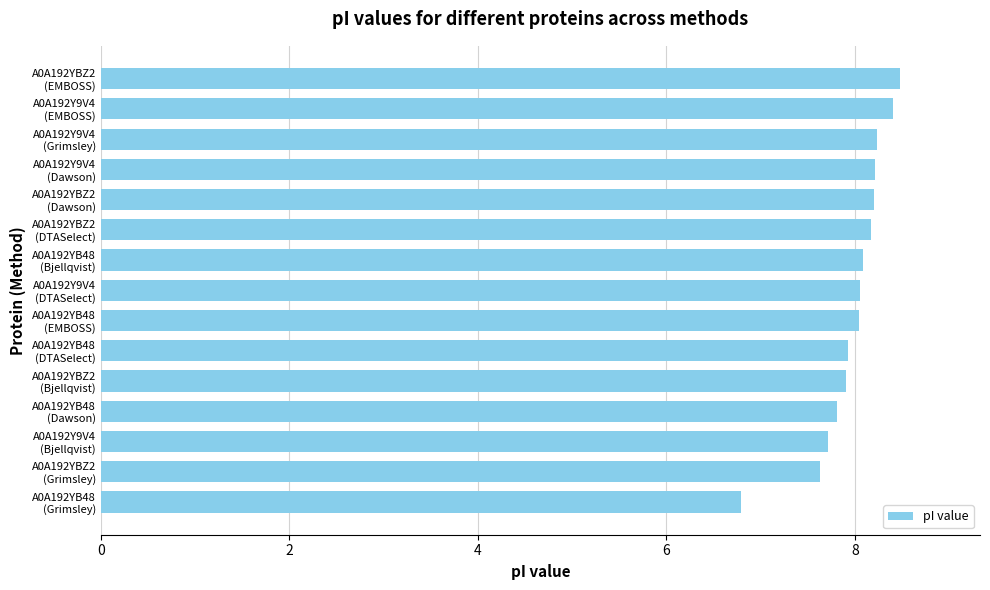

What is the value of the 6th bar from the top?

8.2